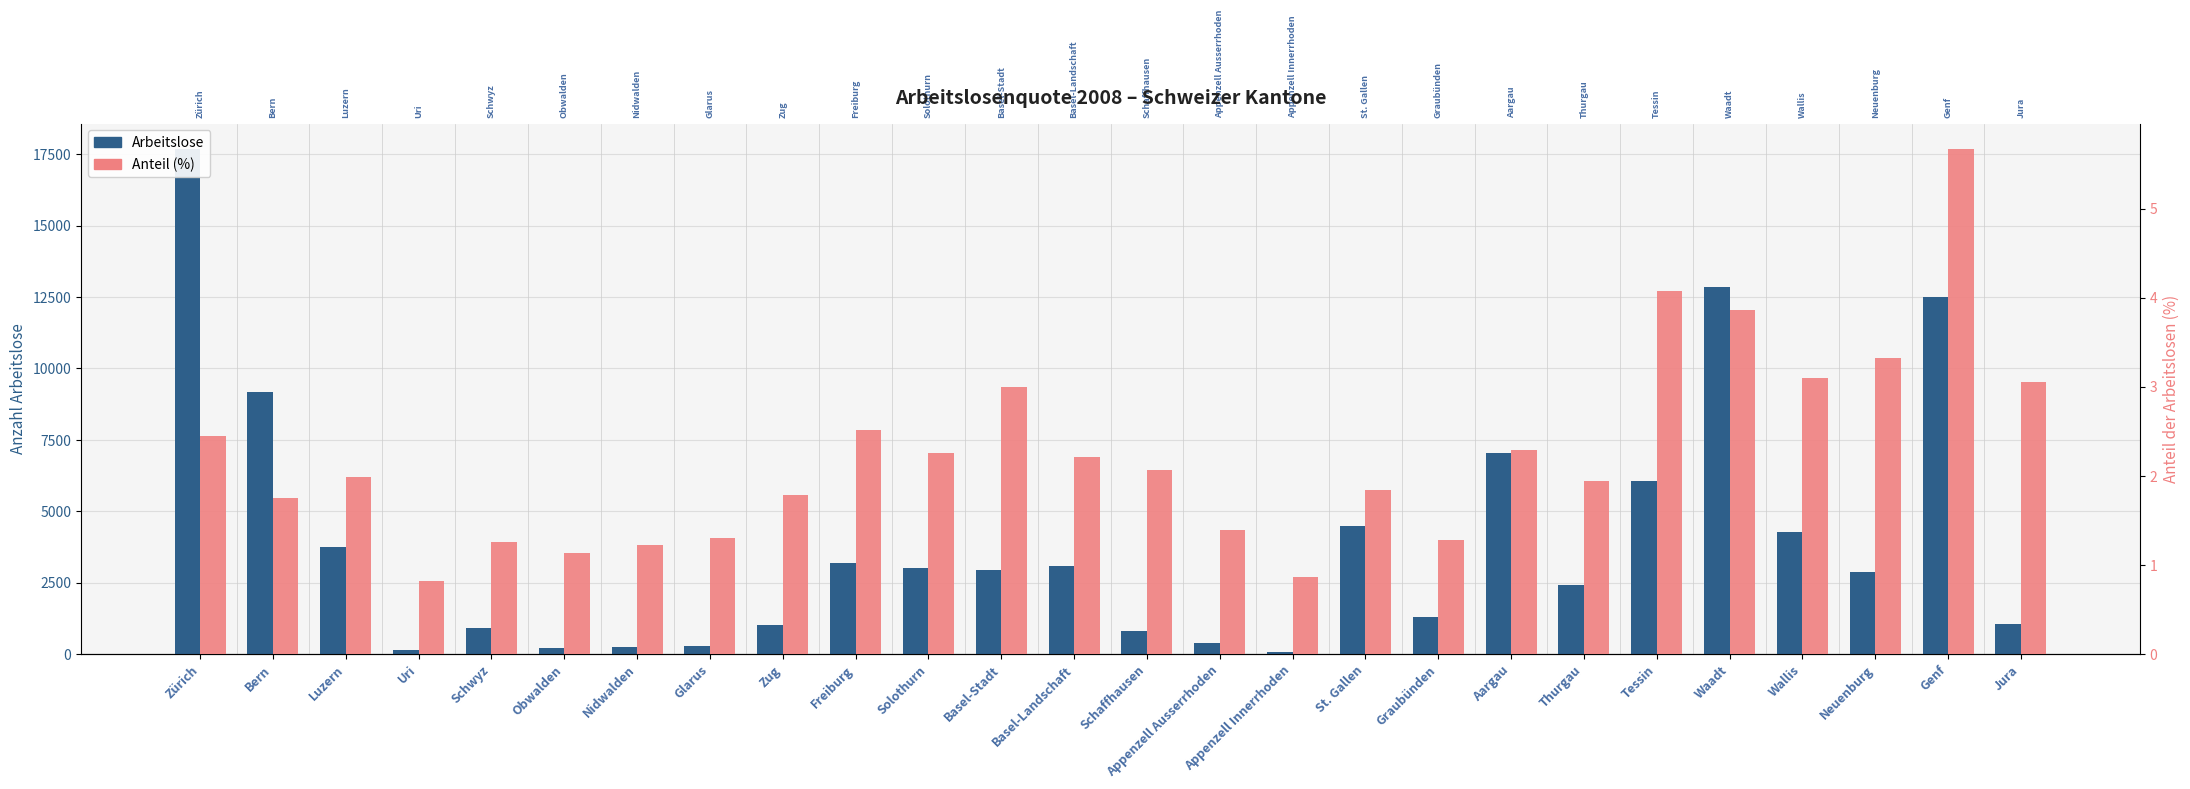

What is the label of the 4th bar from the right?

Wallis